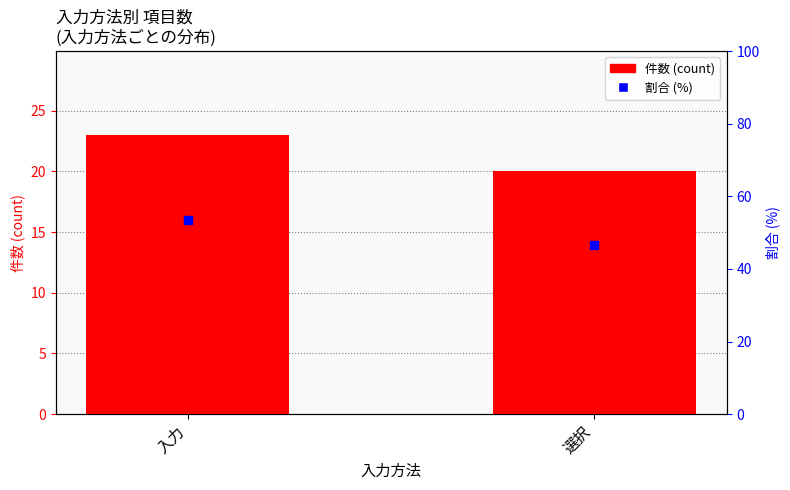

What are all the series names shown in the legend?

件数 (count), 全体に占める割合 (%)